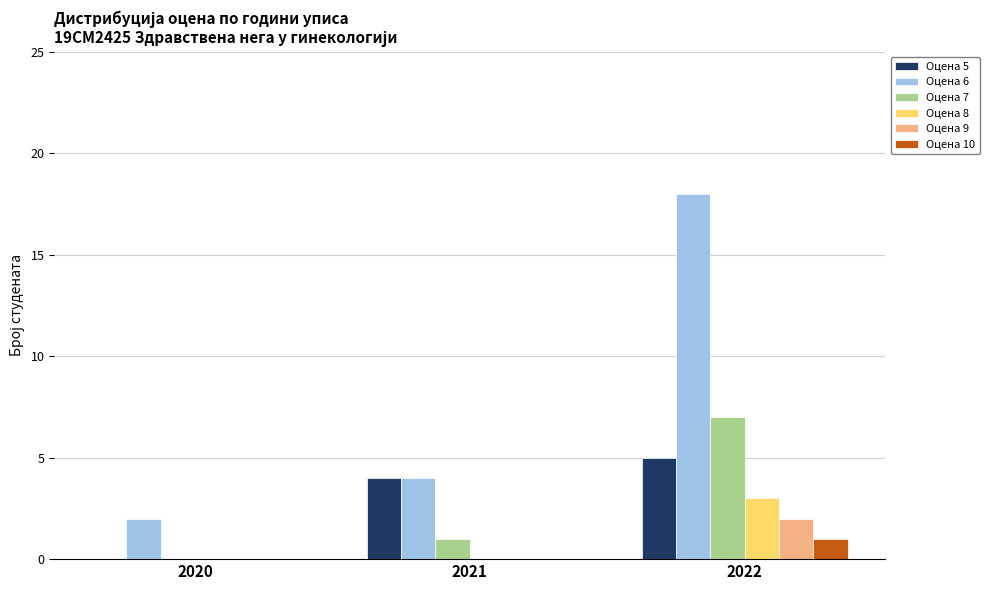

The Оцена 8 series shows 0 at 2021. True or false?

True